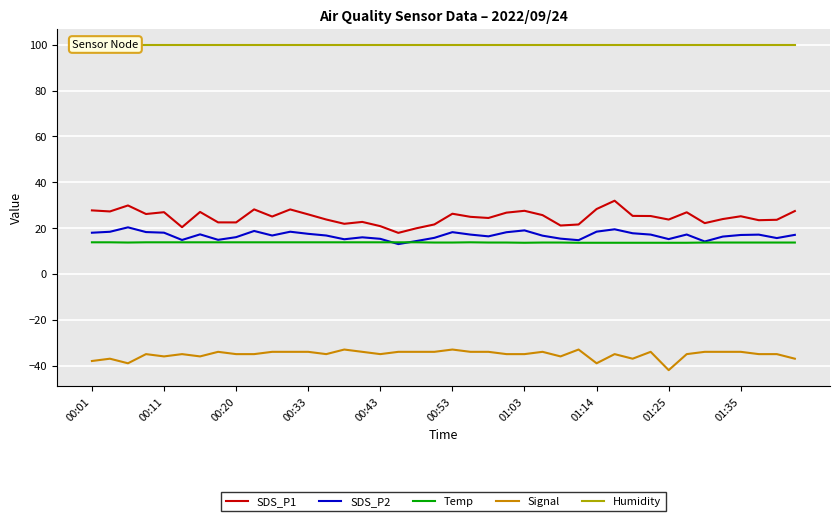

Reading left to right, extract all data points from this chart.

SDS_P1: 27.7	27.3	29.9	26.1	26.9	20.4	27.1	22.5	22.5	28.2	25.1	28.1	26.0	23.8	21.9	22.7	20.9	17.9	19.9	21.6	26.3	24.9	24.4	26.8	27.6	25.7	21.1	21.6	28.3	31.9	25.3	25.3	23.7	26.9	22.2	23.9	25.2	23.4	23.6	27.4
SDS_P2: 18.0	18.4	20.3	18.3	18.0	14.8	17.3	14.9	16.1	18.8	16.8	18.4	17.5	16.8	15.1	16.0	15.3	13.0	14.3	15.8	18.2	17.2	16.4	18.2	19.0	16.7	15.4	14.7	18.4	19.5	17.8	17.2	15.2	17.2	14.2	16.3	17.0	17.1	15.7	17.1
Temp: 13.8	13.8	13.7	13.8	13.8	13.8	13.8	13.8	13.8	13.8	13.8	13.8	13.8	13.8	13.8	13.8	13.8	13.8	13.8	13.7	13.7	13.8	13.7	13.7	13.6	13.7	13.7	13.6	13.6	13.6	13.6	13.6	13.6	13.6	13.7	13.7	13.7	13.7	13.7	13.7
Signal: -38.0	-37.0	-39.0	-35.0	-36.0	-35.0	-36.0	-34.0	-35.0	-35.0	-34.0	-34.0	-34.0	-35.0	-33.0	-34.0	-35.0	-34.0	-34.0	-34.0	-33.0	-34.0	-34.0	-35.0	-35.0	-34.0	-36.0	-33.0	-39.0	-35.0	-37.0	-34.0	-42.0	-35.0	-34.0	-34.0	-34.0	-35.0	-35.0	-37.0
Humidity: 99.9	99.9	99.9	99.9	99.9	99.9	99.9	99.9	99.9	99.9	99.9	99.9	99.9	99.9	99.9	99.9	99.9	99.9	99.9	99.9	99.9	99.9	99.9	99.9	99.9	99.9	99.9	99.9	99.9	99.9	99.9	99.9	99.9	99.9	99.9	99.9	99.9	99.9	99.9	99.9